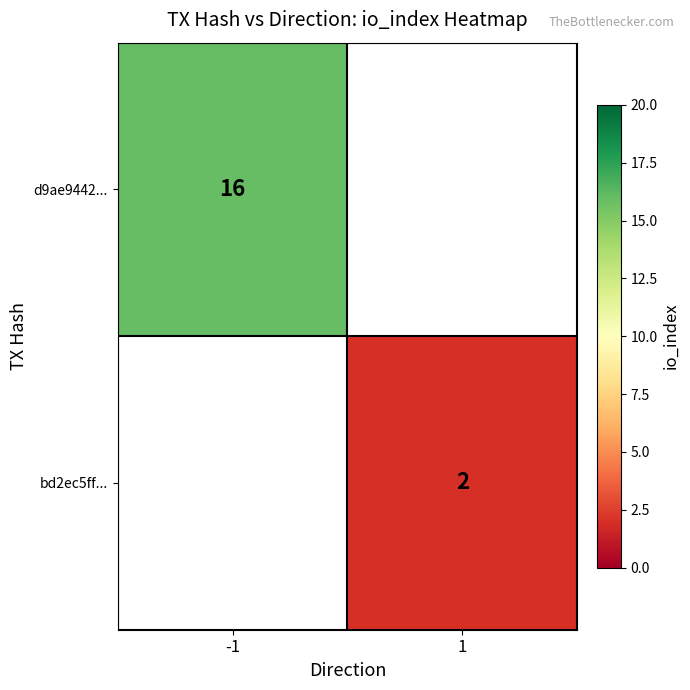

The bd2ec5ff... series shows 2 at 1. True or false?

True